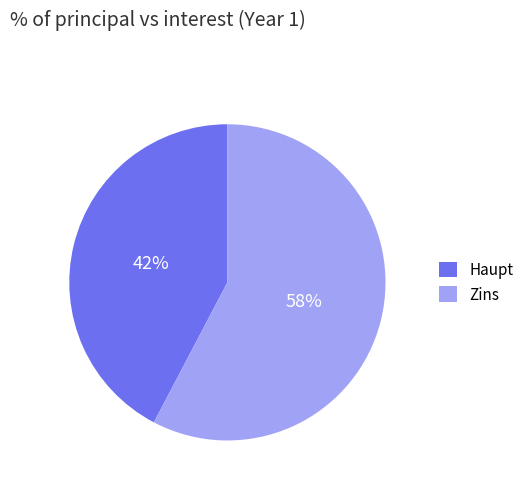

Is there a majority slice in this chart?

Yes